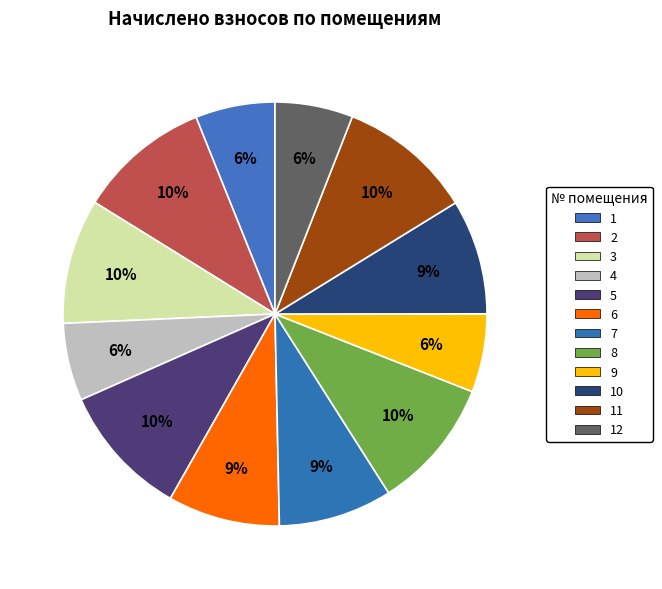

Count the number of slices in the pie.

12